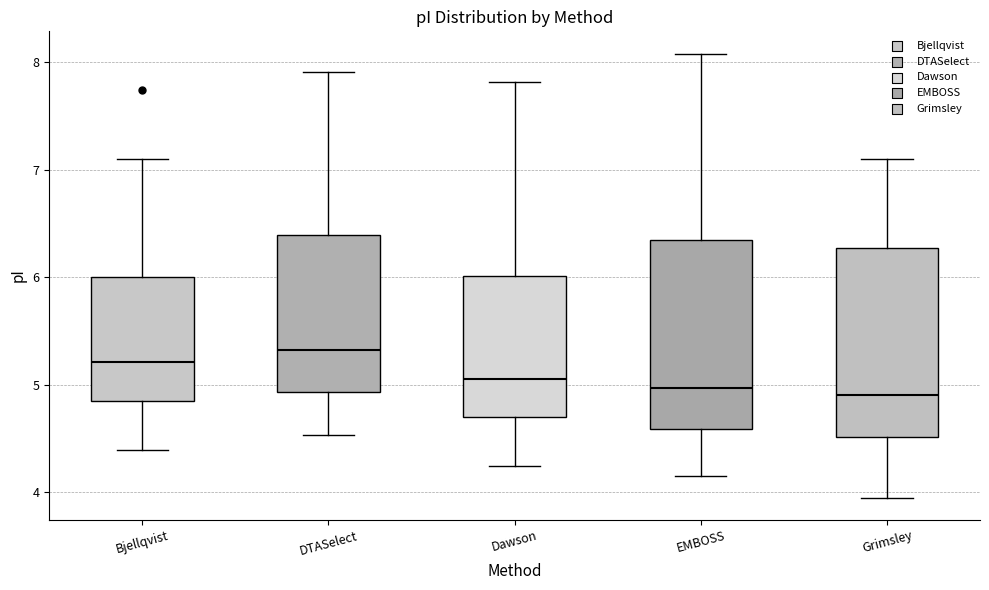

Reading left to right, transcribe this box plot: for each box, give where its median line is, the range the box spans, and where its two whiskers end, as read against the y-axis. The values are not printed on the chart, so give them approximately, as read against the axis.

Bjellqvist: median 5.2, box 4.8 to 6.0, whiskers 4.4 to 7.1
DTASelect: median 5.3, box 4.9 to 6.4, whiskers 4.5 to 7.9
Dawson: median 5.1, box 4.7 to 6.0, whiskers 4.2 to 7.8
EMBOSS: median 5.0, box 4.6 to 6.3, whiskers 4.2 to 8.1
Grimsley: median 4.9, box 4.5 to 6.3, whiskers 3.9 to 7.1